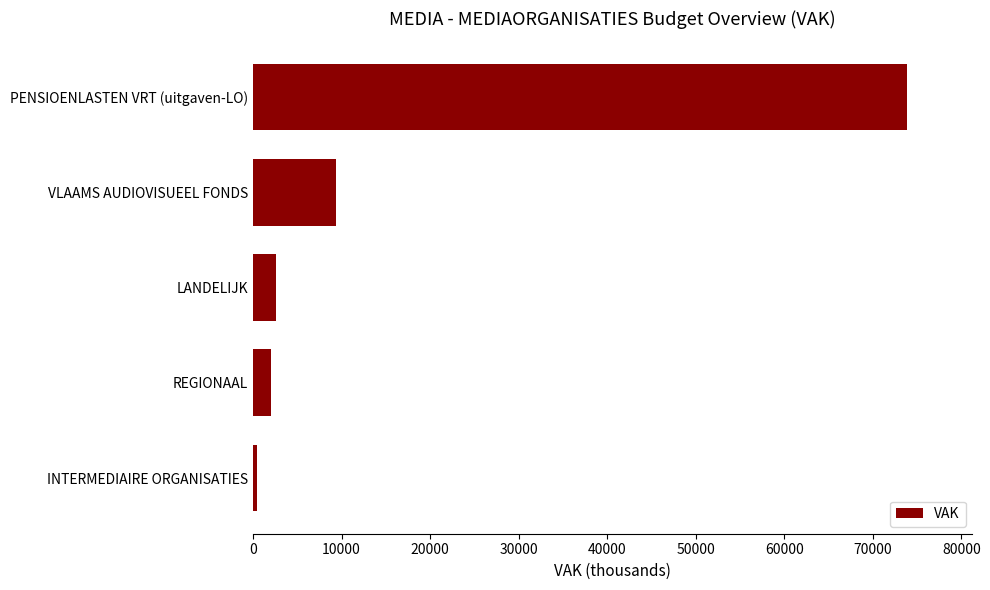

What is the difference between the maximum and minimum values?

73449